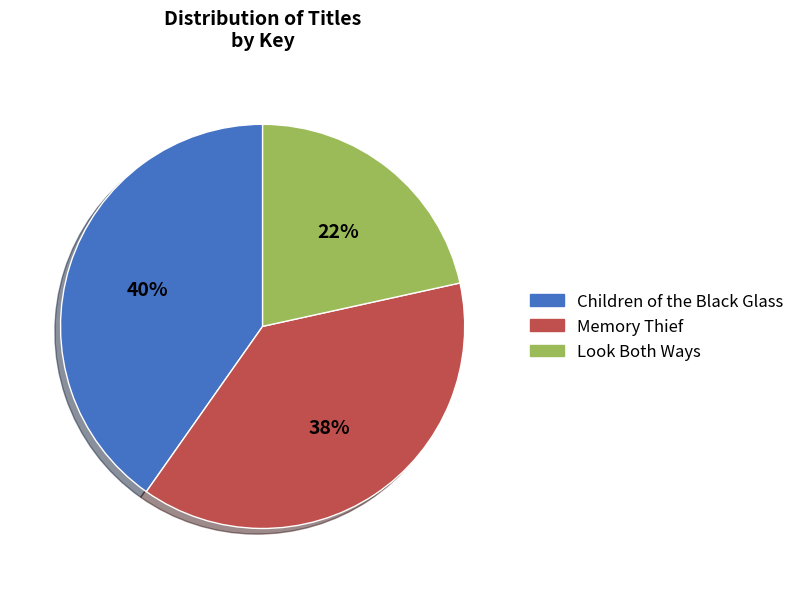

What is the smallest slice in the pie chart?

Look Both Ways